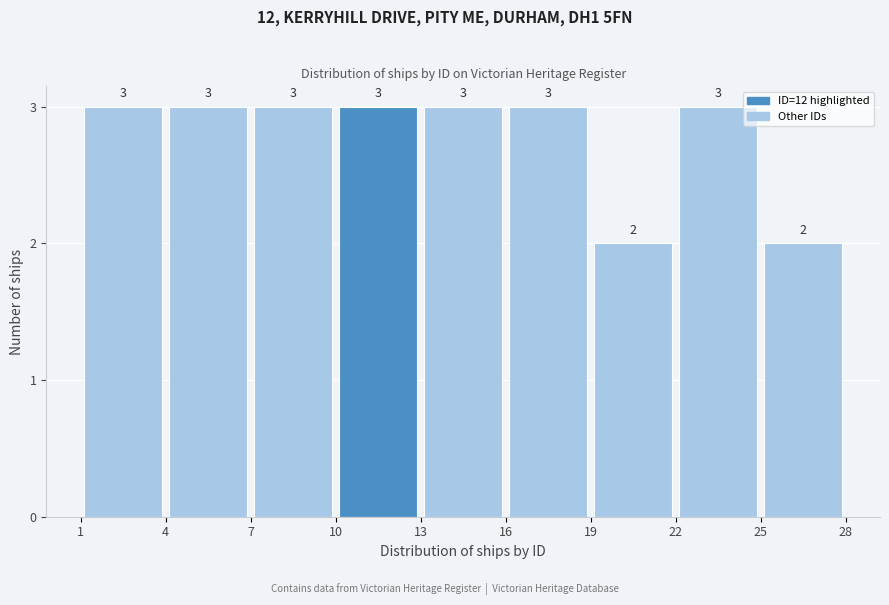

Reading left to right, transcribe this chart: for each bar, give the range it covers on the x-axis and its height.

1 to 4: 3
4 to 7: 3
7 to 10: 3
10 to 13: 3
13 to 16: 3
16 to 19: 3
19 to 22: 2
22 to 25: 3
25 to 28: 2